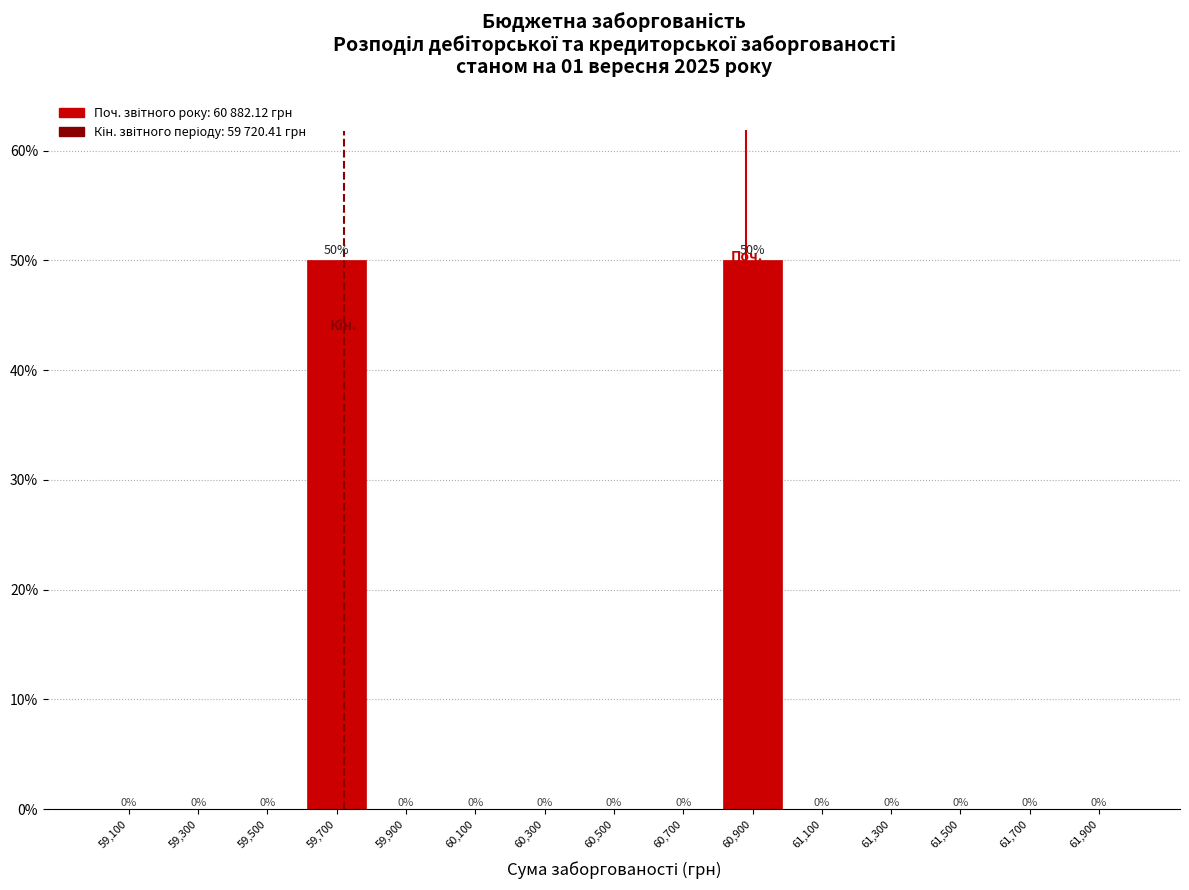

What is the height of the bar covering 60800 to 61000 on the x-axis?

50